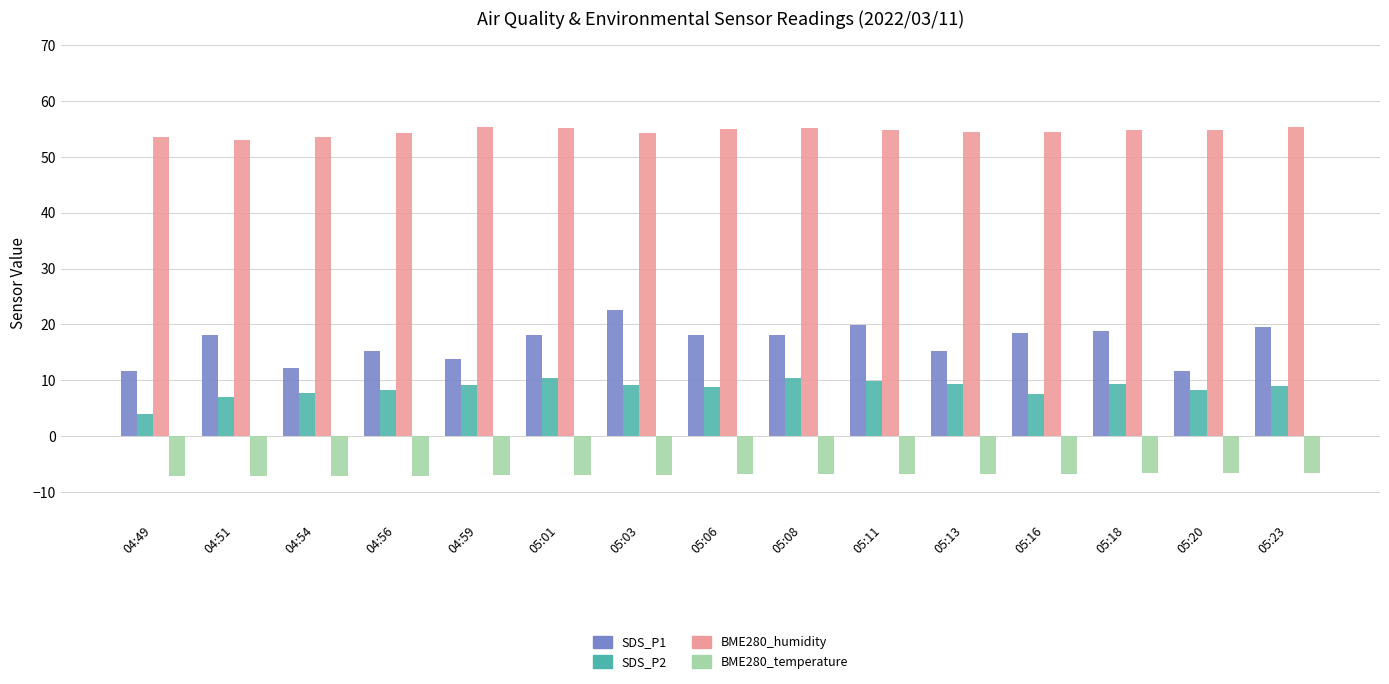

What is the spread (max minus min) of values at 05:06?

61.9